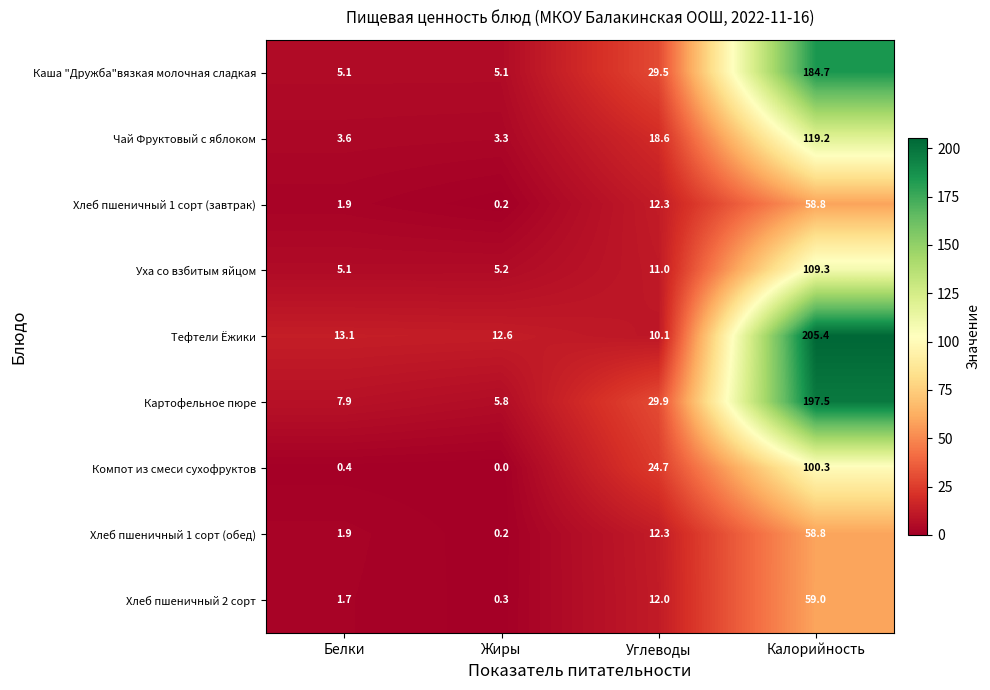

The Хлеб пшеничный 2 сорт series shows 12.0 at Углеводы. True or false?

True